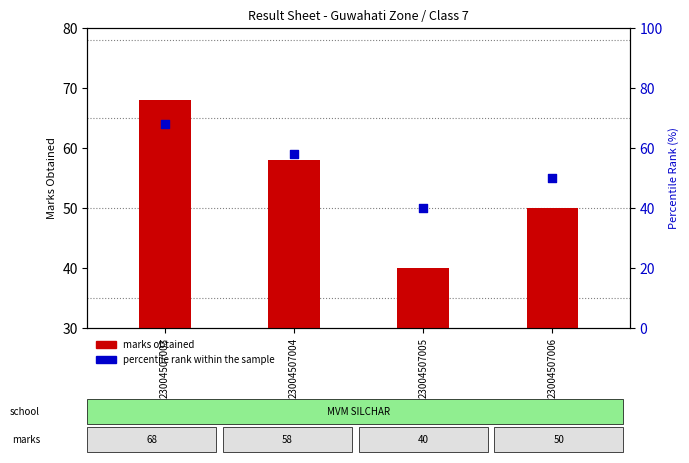

Which series contains the lowest Y value?

marks obtained